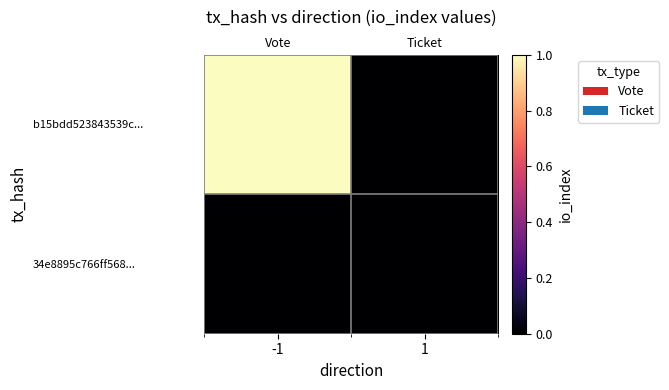

Where is 34e8895c766ff568... nearest to the value 0?

-1